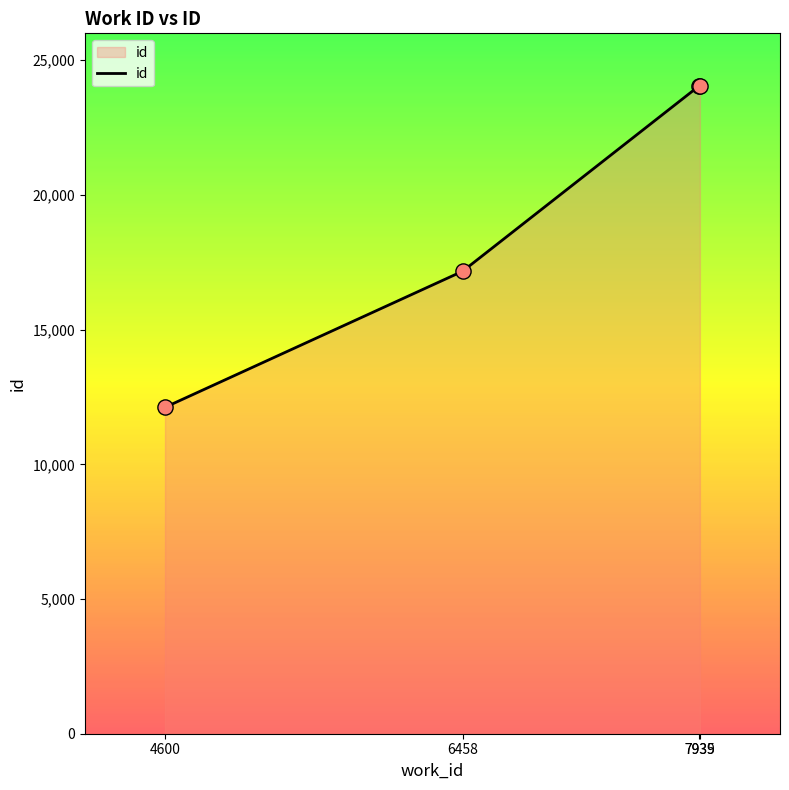

Approximately how many times larger is the value at 6458 compared to 4600?

1.4